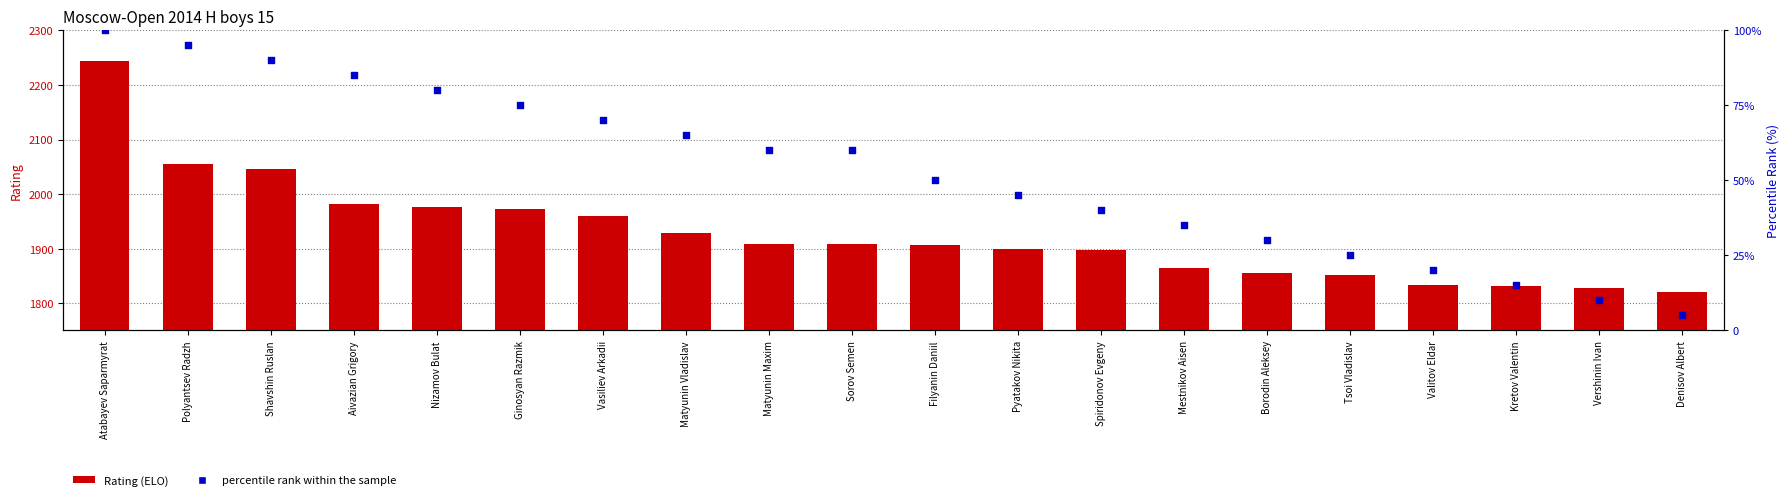

Which series has the widest spread of Y values?

Rating